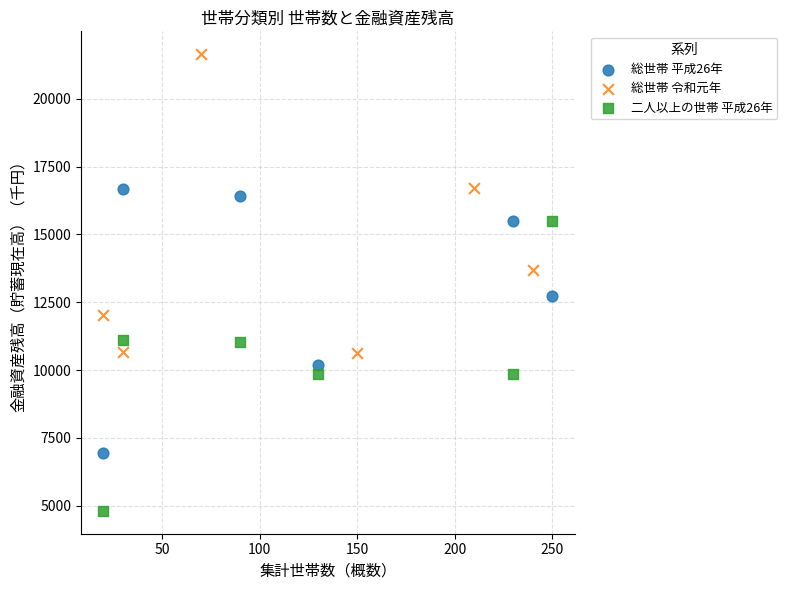

Which series has the largest Y range (max minus min)?

総世帯 令和元年